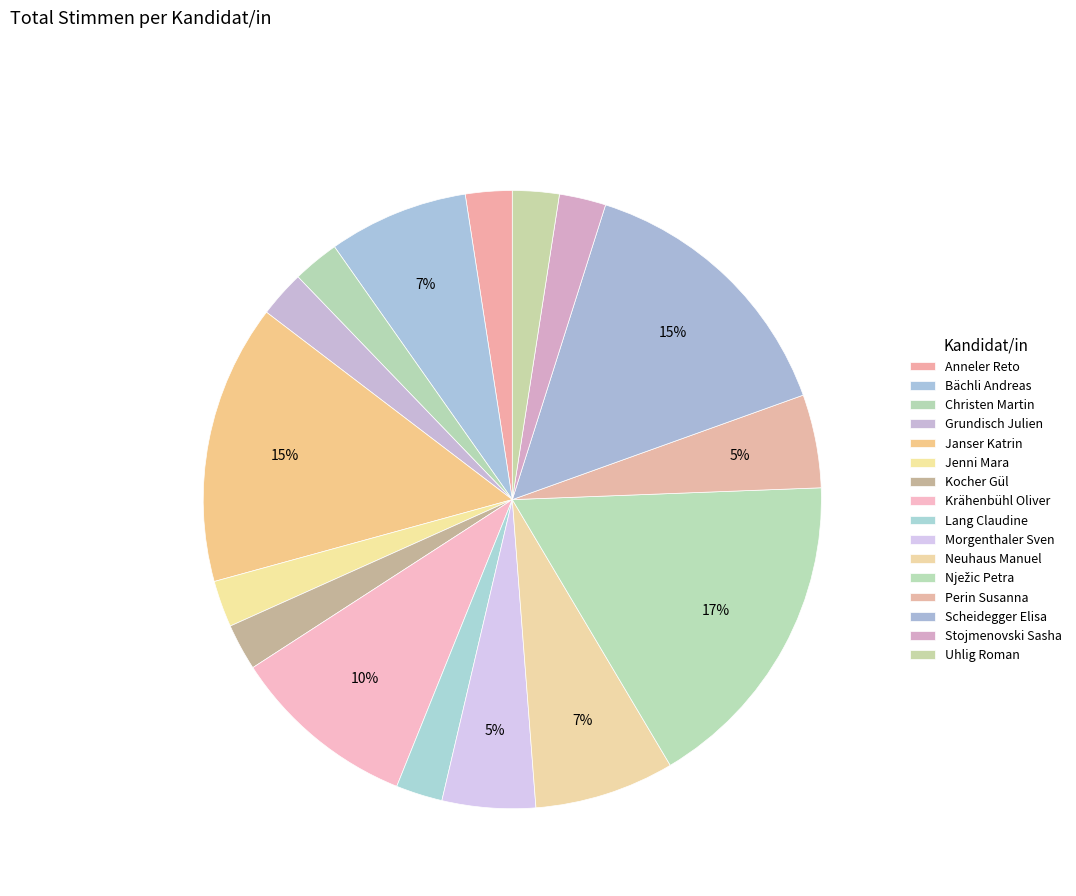

True or false: Jenni Mara accounts for 2% of the total.

True